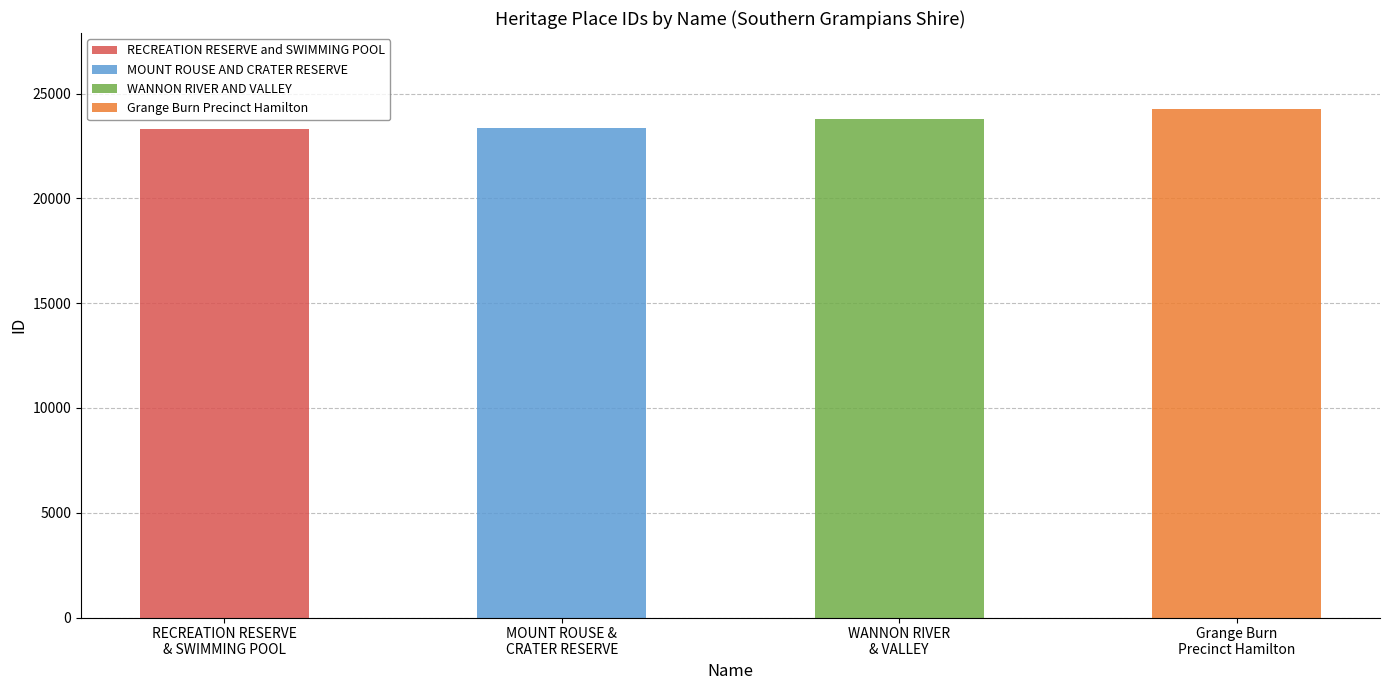

At which category does the chart reach its peak across all series?

Grange Burn Precinct Hamilton